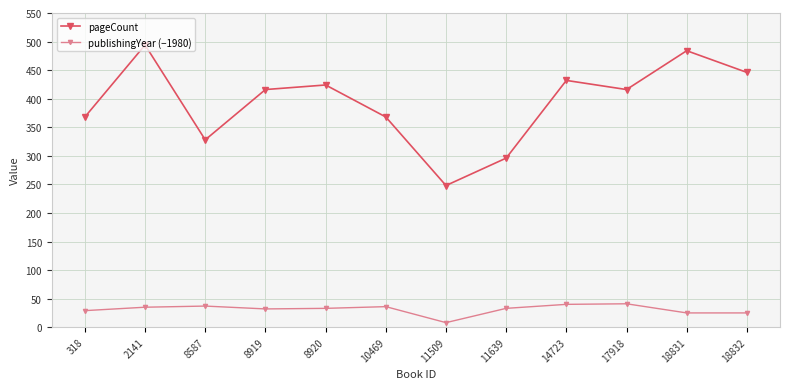

What is the sum of the publishingYear (−1980) values at 8919 and 18831?

57